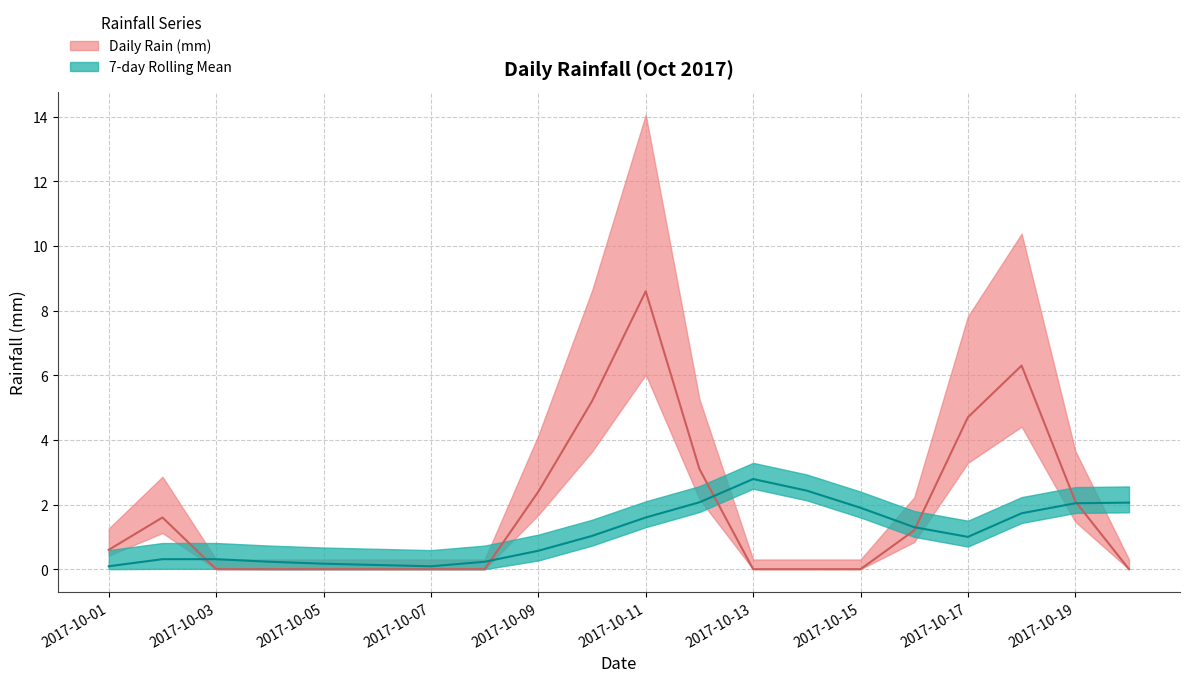

What value does the 7-day Rolling Mean series have at 2017-10-01?

0.1